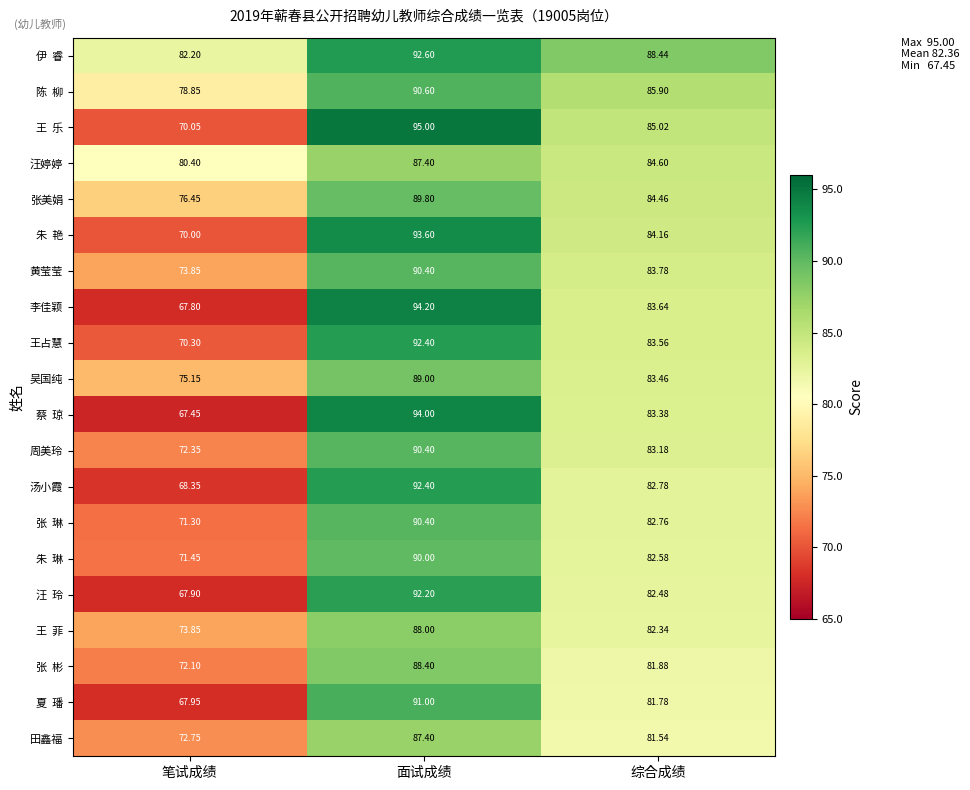

Rank the categories by 汤小霞 value from lowest to highest.

笔试成绩, 综合成绩, 面试成绩